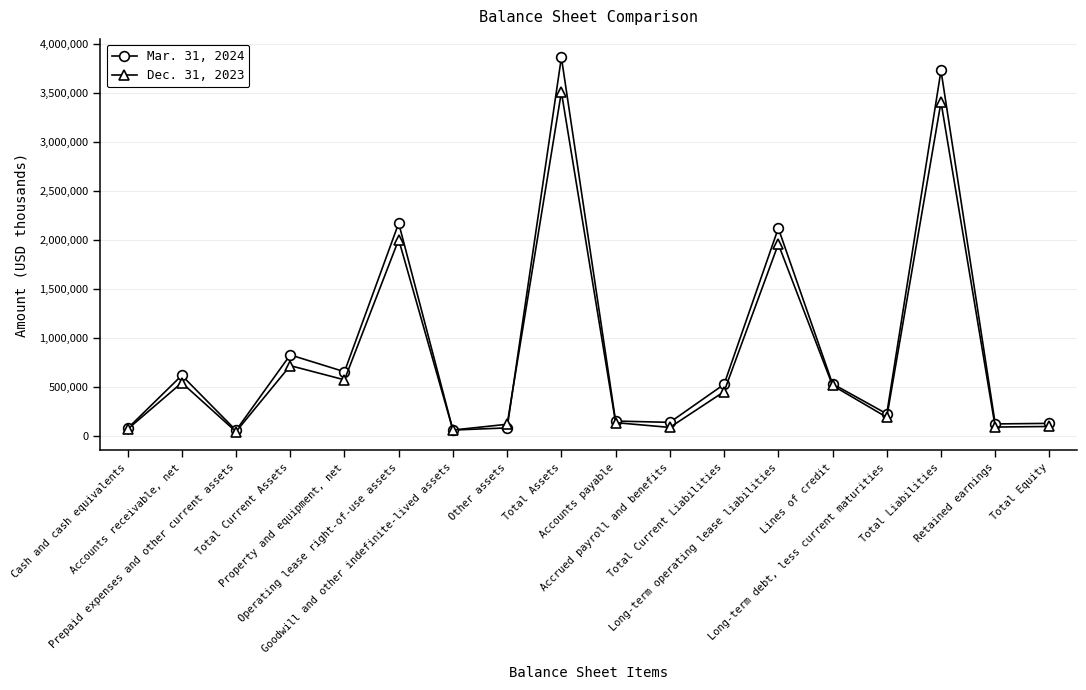

At which label does Dec. 31, 2023 first exceed 456926?

Accounts receivable, net